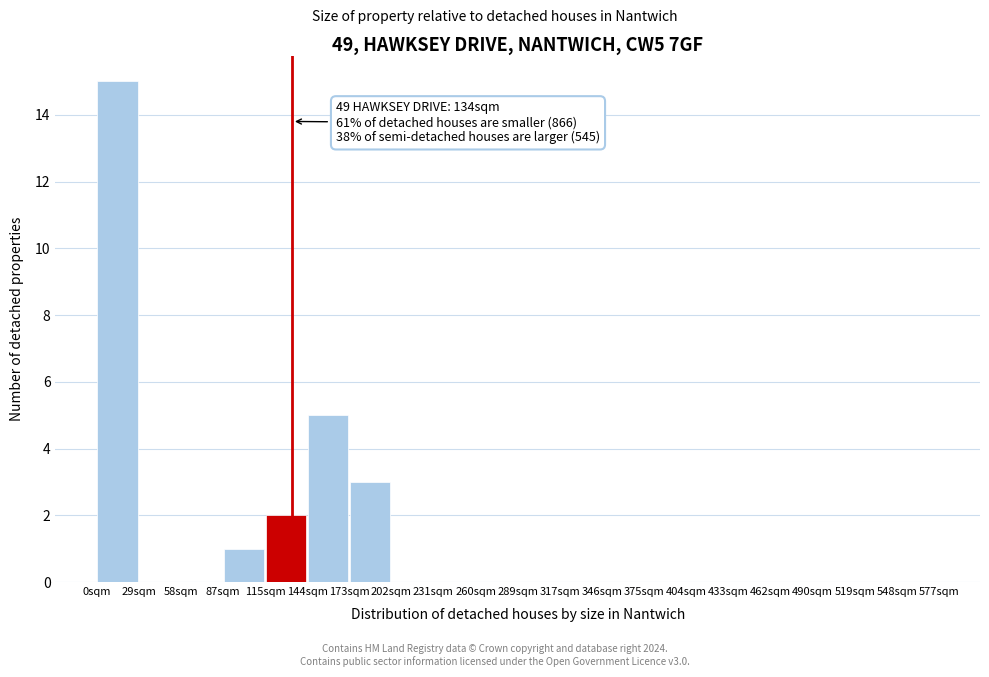

Over which range of the x-axis is the bar tallest?

0 to 30